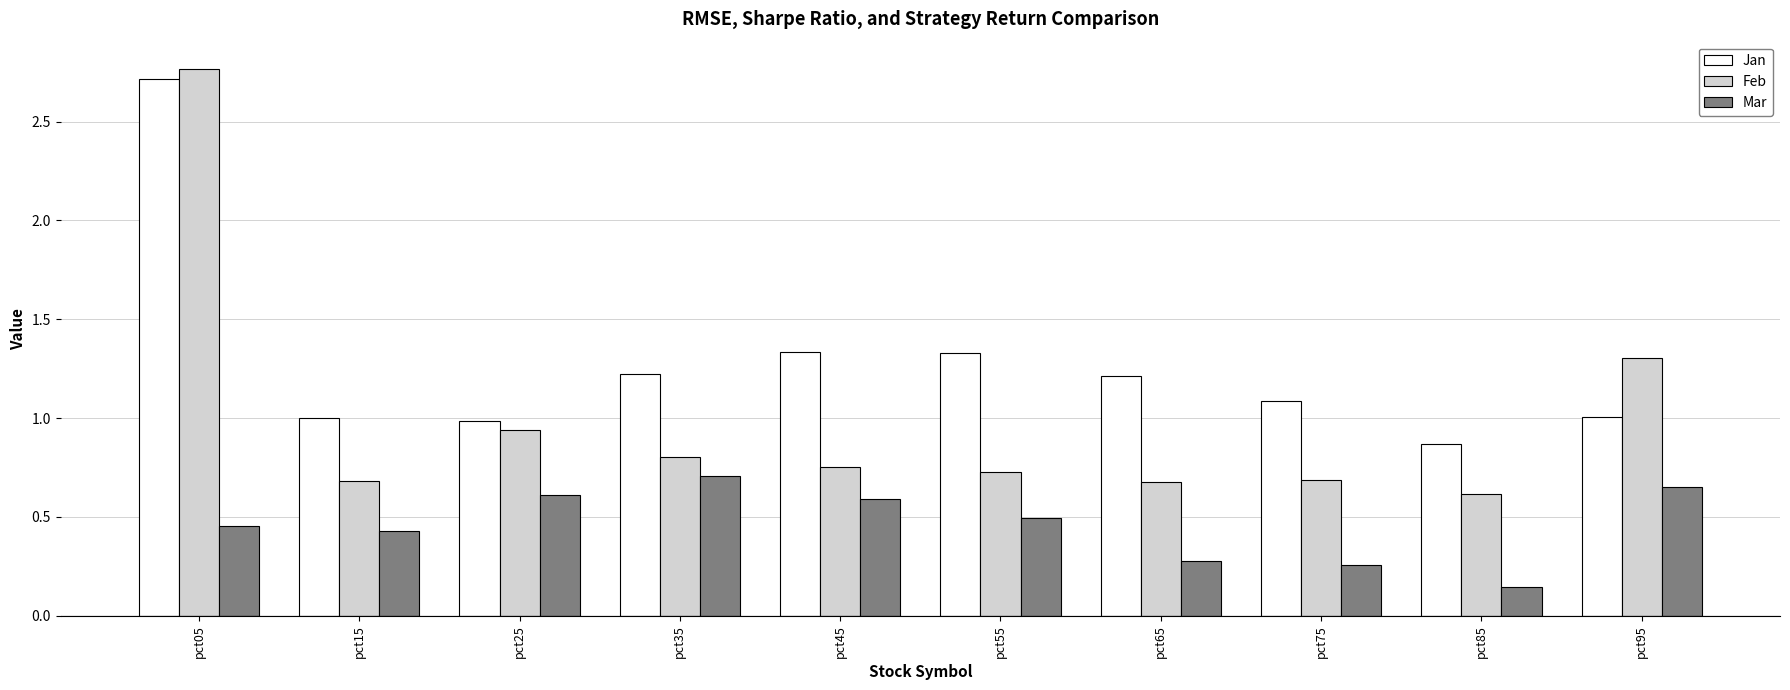

True or false: Mar has a value of 0.3 at pct65.

True